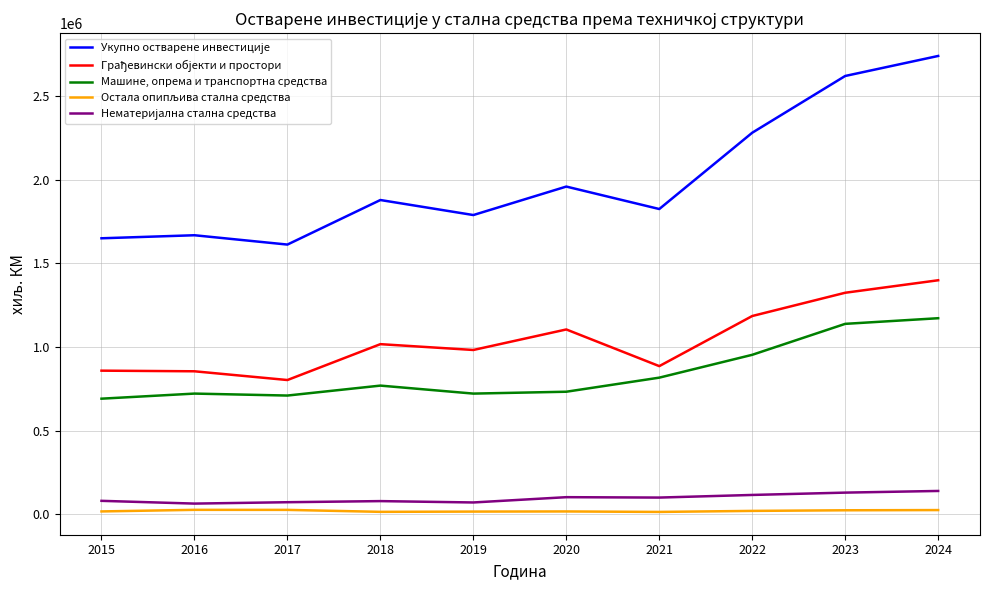

True or false: Машине, опрема и транспортна средства has a value of 721140 at 2019.

True